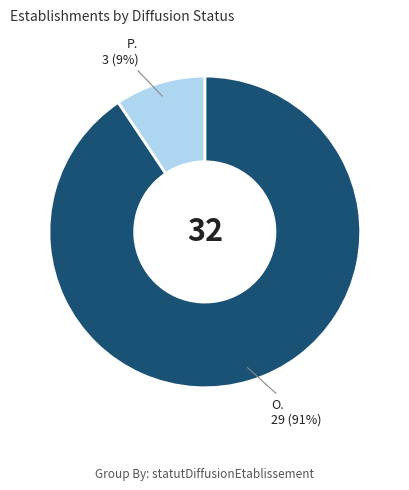

To the nearest percent, what is the average slice percentage?

50%